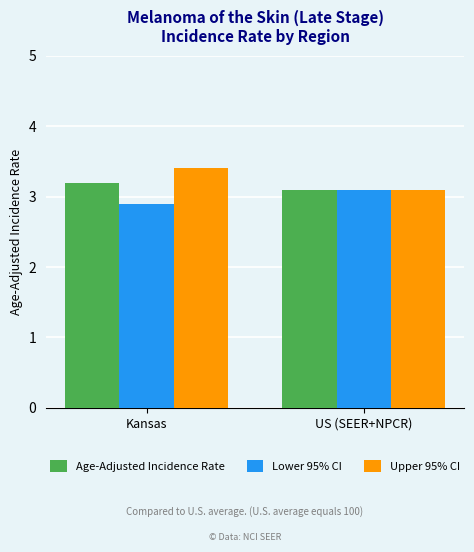

Is it true that Age-Adjusted Incidence Rate equals 1.3 at US (SEER+NPCR)?

False